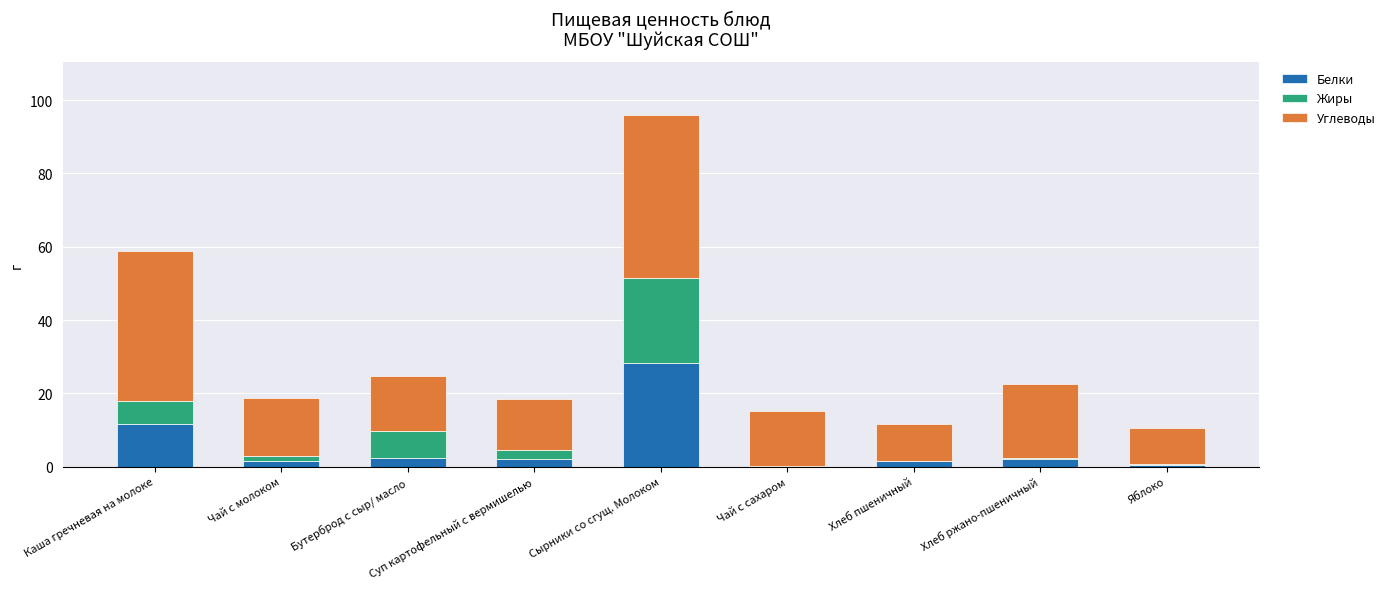

What is the sum of the Белки values at Каша гречневая на молоке and Сырники со сгущ. Молоком?

39.7